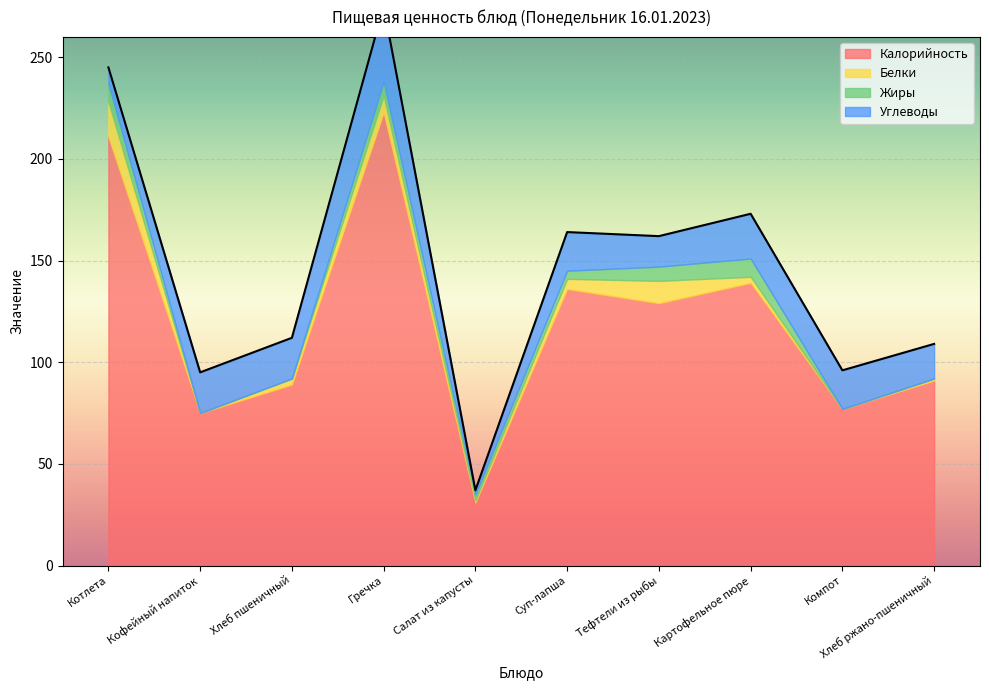

How many categories are shown in the chart?

10